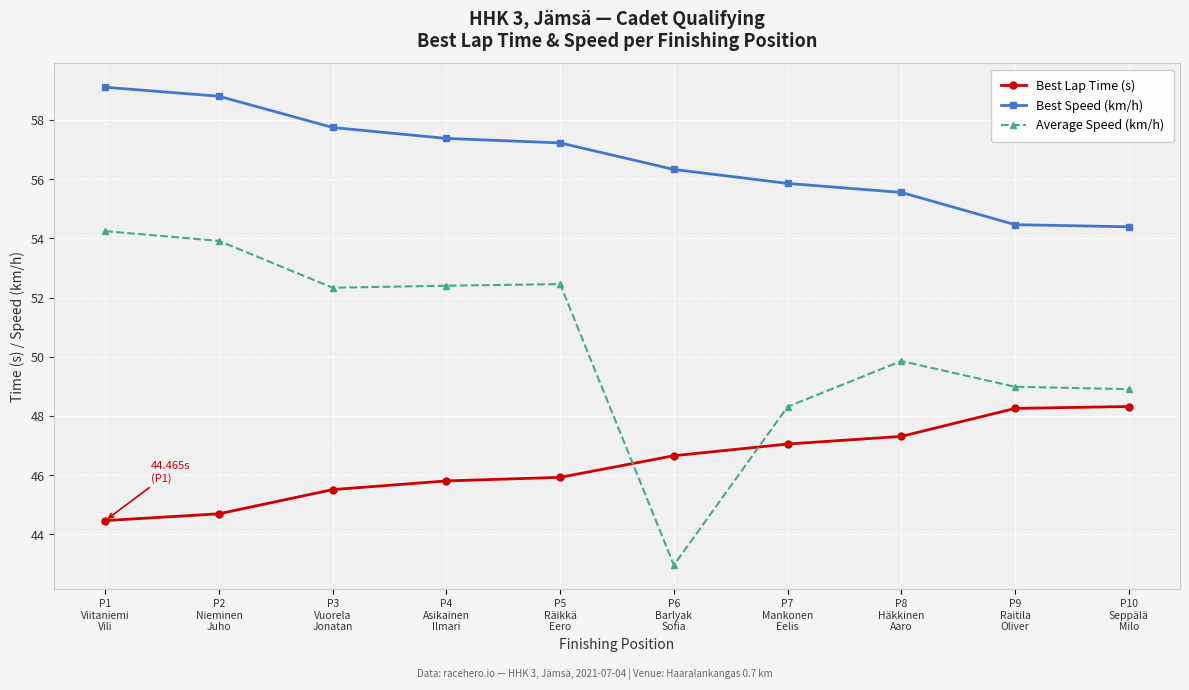

True or false: Best Lap Time (s) has a value of 47.3 at P8
Häkkinen
Aaro.

True